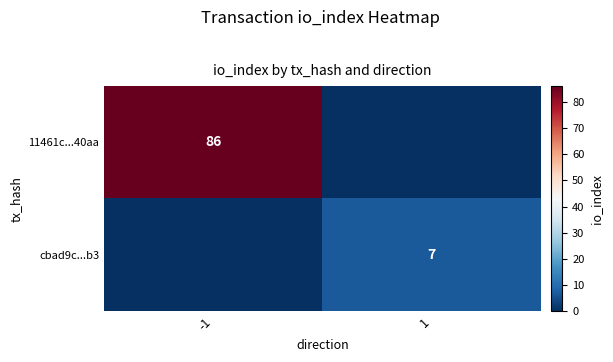

The cbad9c...b3 series shows 3 at 1. True or false?

False